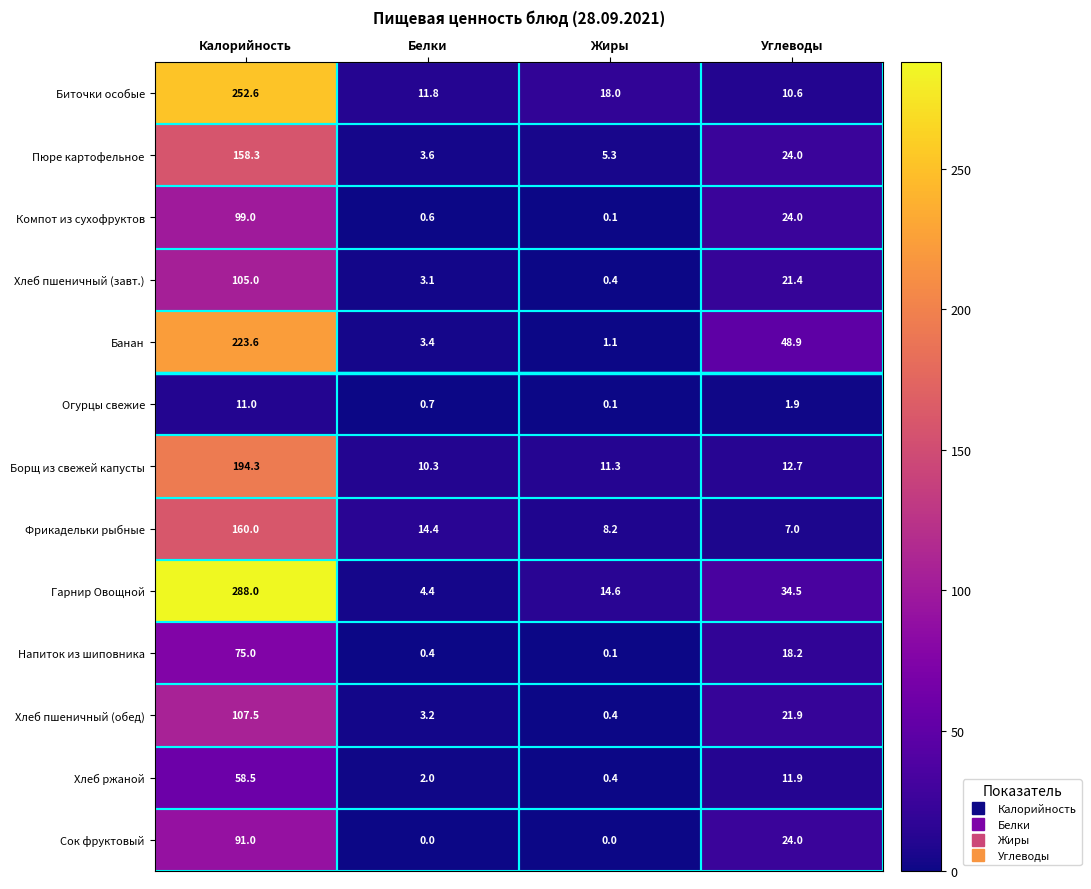

What is the sum of the Фрикадельки рыбные values at Калорийность and Белки?

174.4